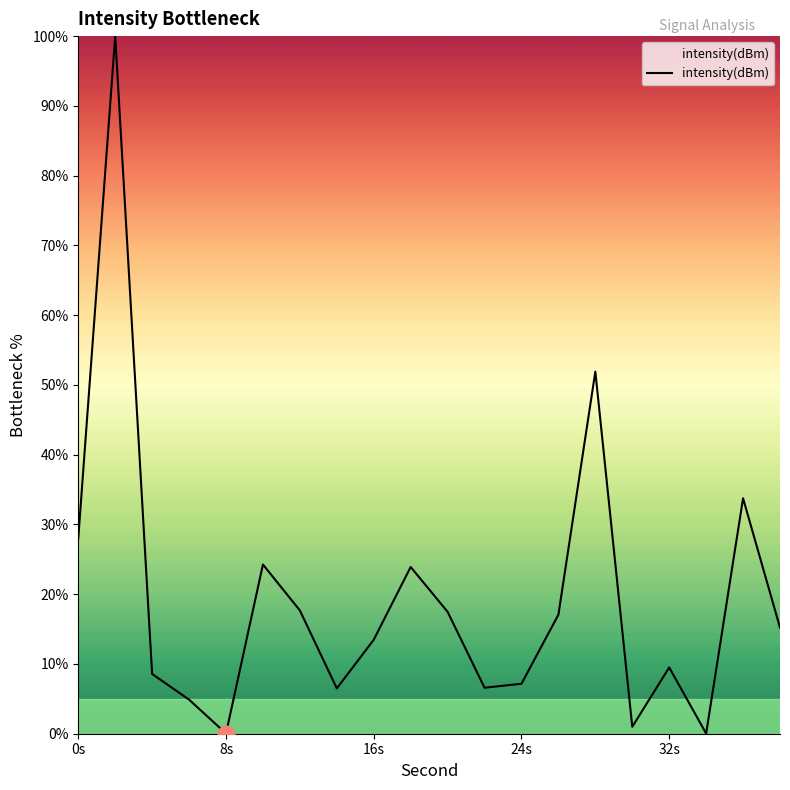

What is the maximum value shown in the chart?

100.0